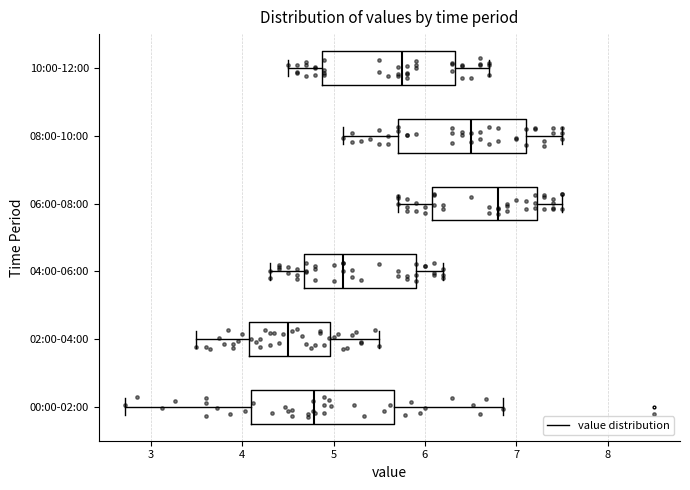

Comparing the boxes themselves (not the whiskers), which one is the widest?

00:00-02:00